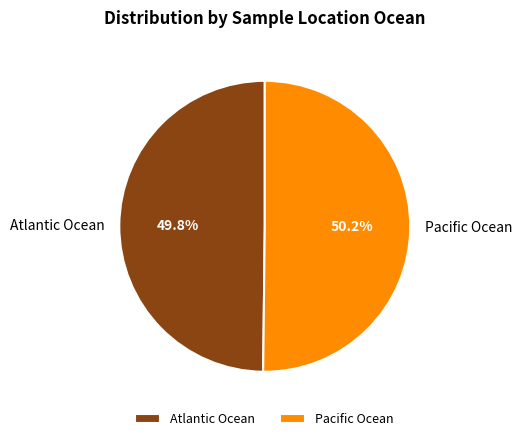

To the nearest percent, what percentage of the pie is Atlantic Ocean?

50%